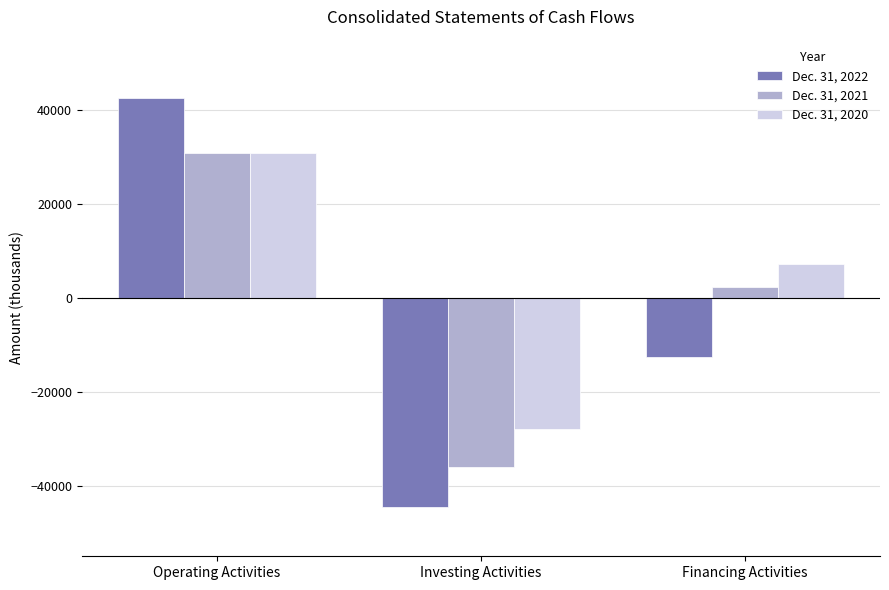

What value does the Dec. 31, 2021 series have at Operating Activities, to the nearest 100?

30900